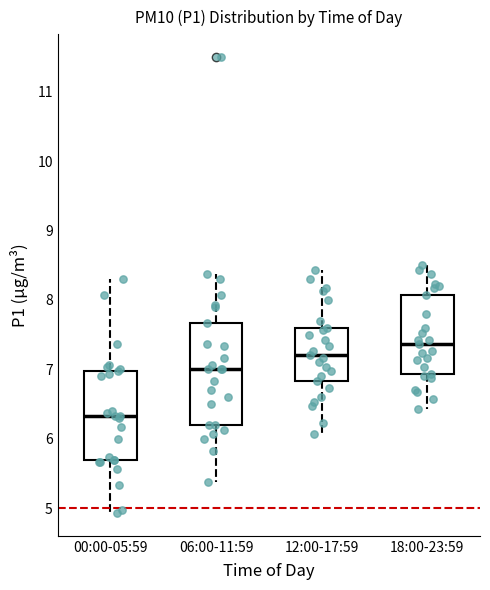

Where is the lower edge of the box for 12:00-17:59 on the y-axis? The values are not printed on the chart, so give them approximately, as read against the axis.

6.8